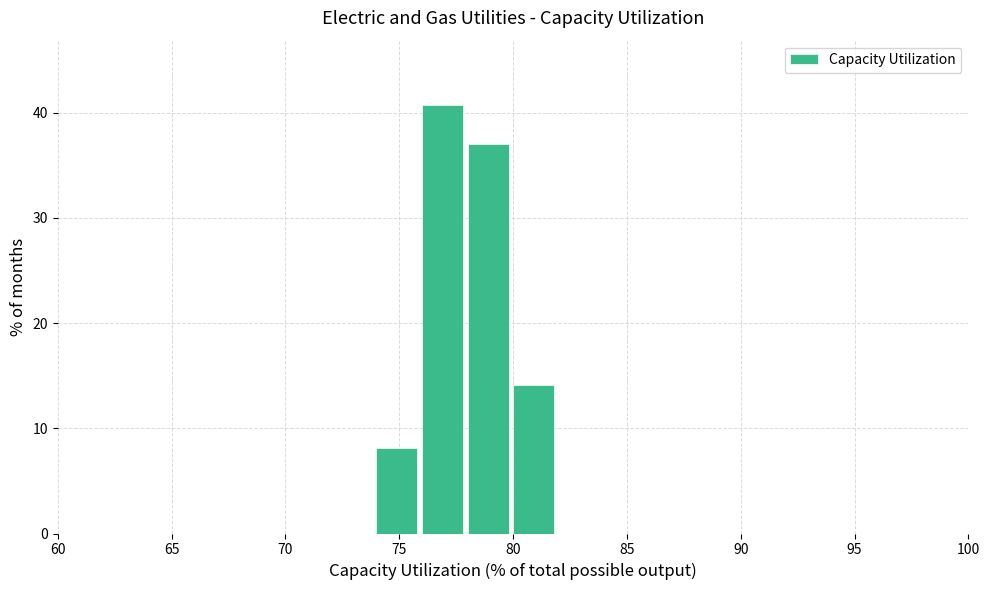

Reading left to right, transcribe this chart: for each bar, give the range it covers on the x-axis and its height. The values are not printed on the chart, so give them approximately, as read against the axis.

60 to 62: 0
62 to 64: 0
64 to 66: 0
66 to 68: 0
68 to 70: 0
70 to 72: 0
72 to 74: 0
74 to 76: 8
76 to 78: 41
78 to 80: 37
80 to 82: 14
82 to 84: 0
84 to 86: 0
86 to 88: 0
88 to 90: 0
90 to 92: 0
92 to 94: 0
94 to 96: 0
96 to 98: 0
98 to 100: 0